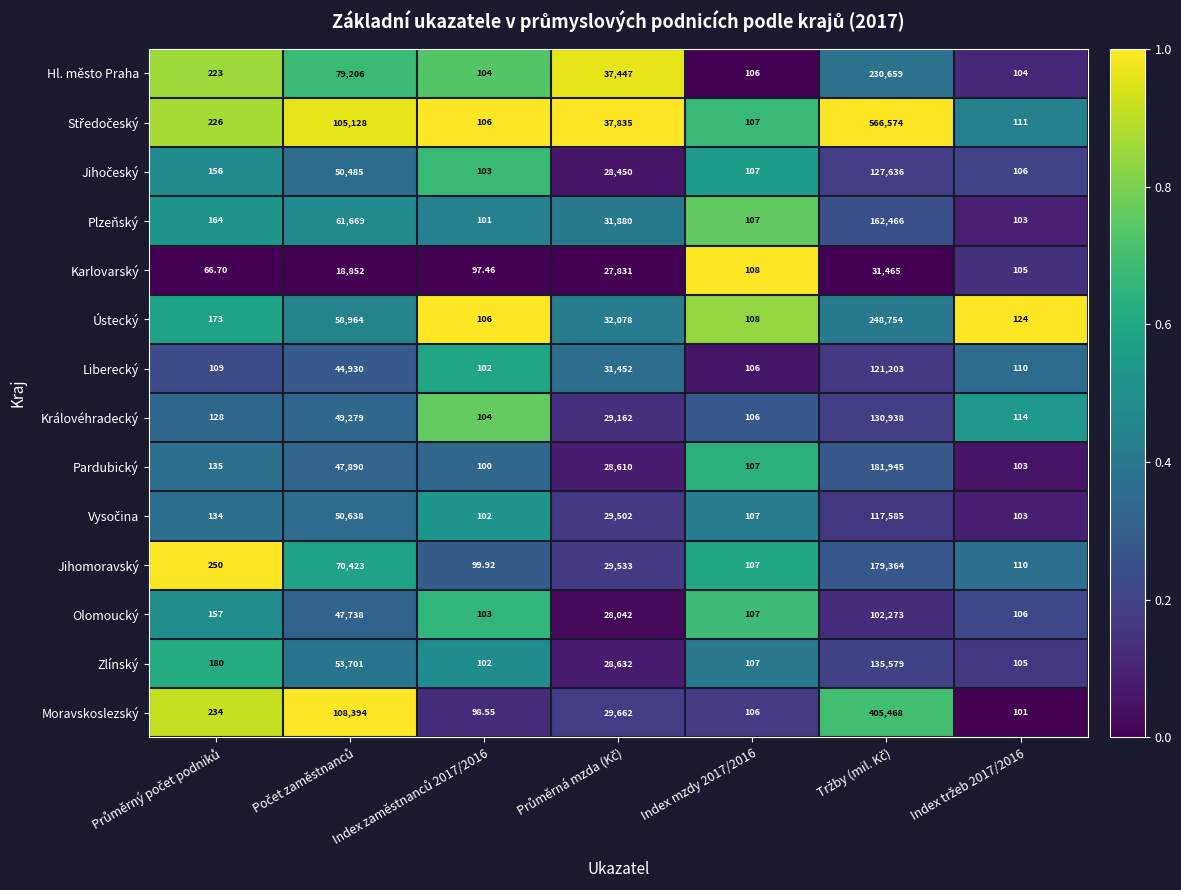

Which series has the largest total across all categories?

Středočeský